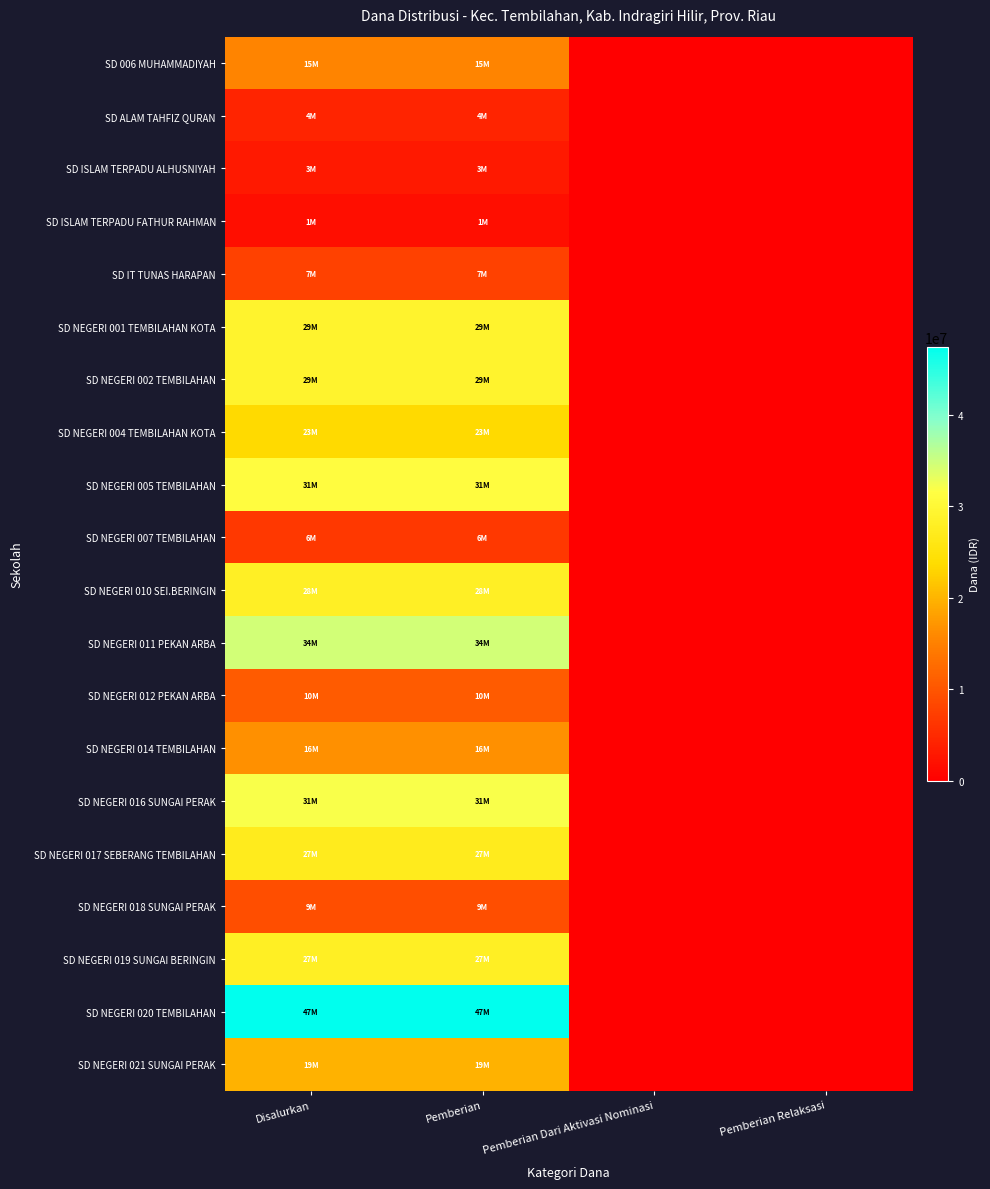

At Disalurkan, list the series in order from smallest to largest.

SD ISLAM TERPADU FATHUR RAHMAN, SD ISLAM TERPADU ALHUSNIYAH, SD ALAM TAHFIZ QURAN, SD NEGERI 007 TEMBILAHAN, SD IT TUNAS HARAPAN, SD NEGERI 018 SUNGAI PERAK, SD NEGERI 012 PEKAN ARBA, SD 006 MUHAMMADIYAH, SD NEGERI 014 TEMBILAHAN, SD NEGERI 021 SUNGAI PERAK, SD NEGERI 004 TEMBILAHAN KOTA, SD NEGERI 017 SEBERANG TEMBILAHAN, SD NEGERI 019 SUNGAI BERINGIN, SD NEGERI 010 SEI.BERINGIN, SD NEGERI 001 TEMBILAHAN KOTA, SD NEGERI 002 TEMBILAHAN, SD NEGERI 005 TEMBILAHAN, SD NEGERI 016 SUNGAI PERAK, SD NEGERI 011 PEKAN ARBA, SD NEGERI 020 TEMBILAHAN